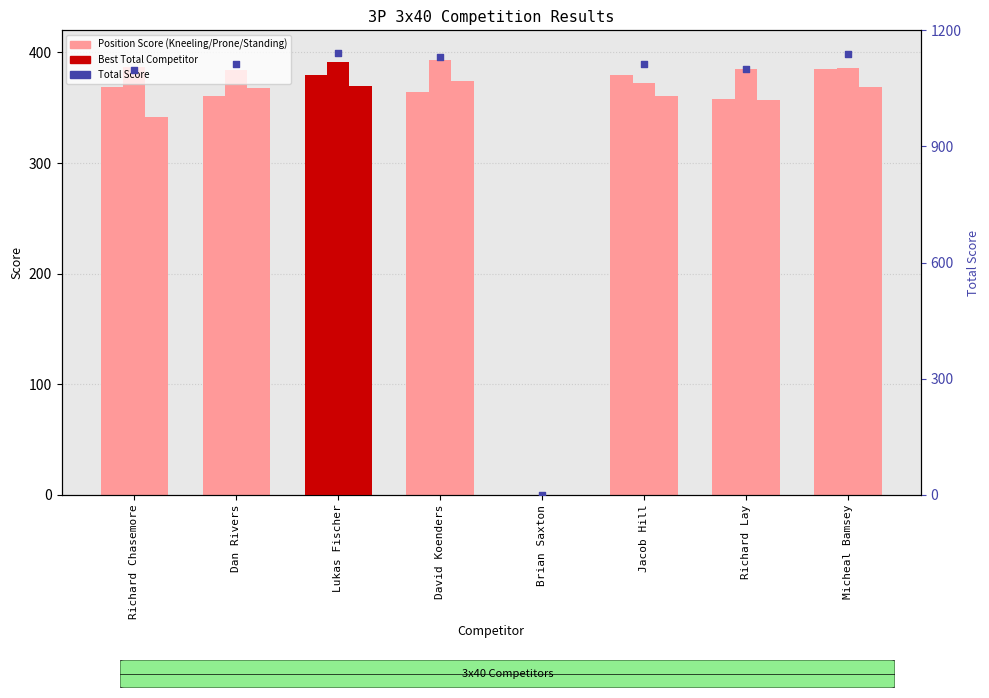

Is the value of Prone at Micheal Bamsey greater than the value of Standing at Dan Rivers?

Yes